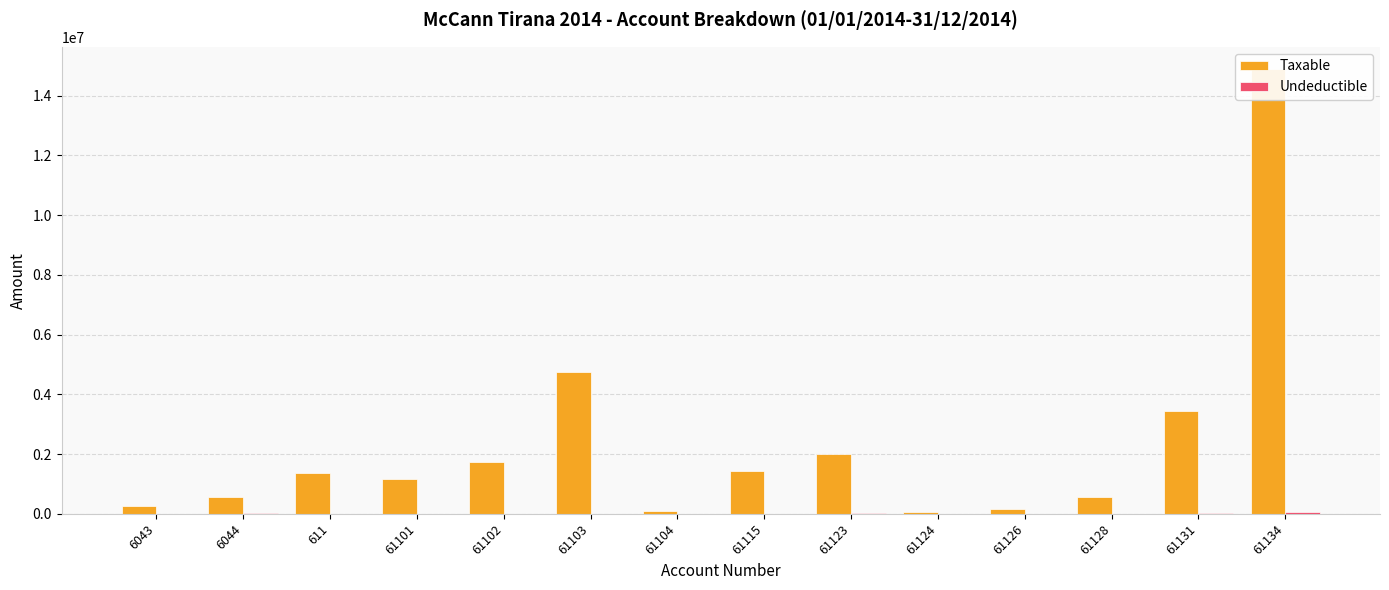

Where does the Undeductible series first go above 250?

6044